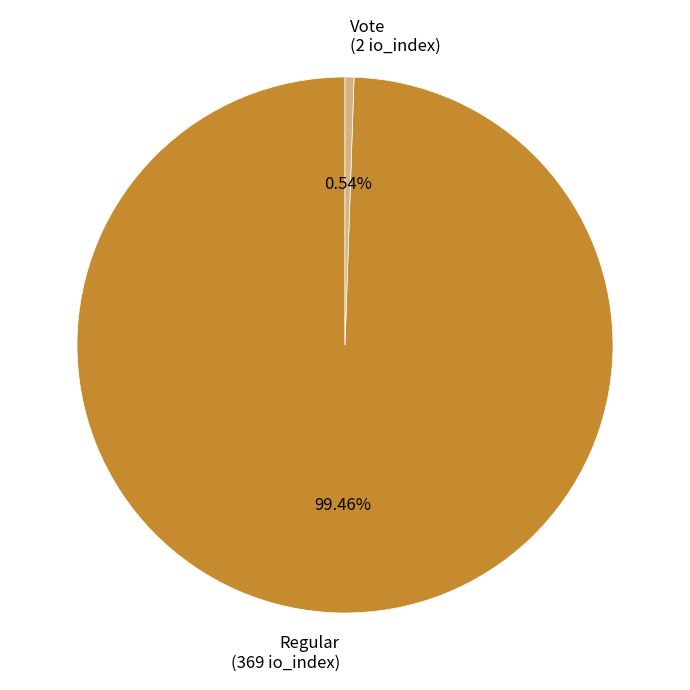

Between Vote (2 io_index) and Regular (369 io_index), which is larger?

Regular (369 io_index)